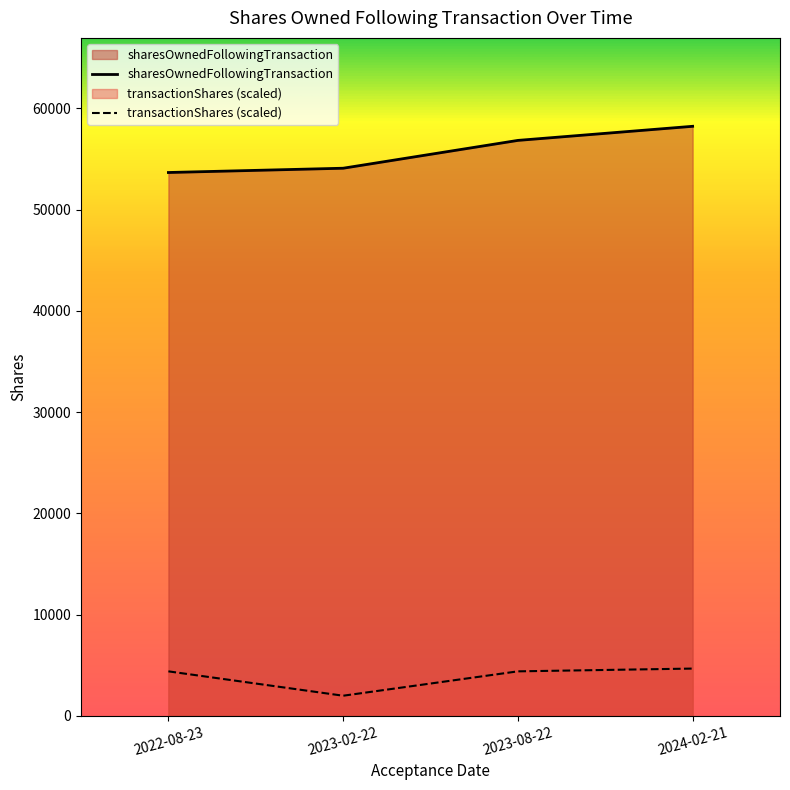

At which category is the sum across all series the highest?

2024-02-21